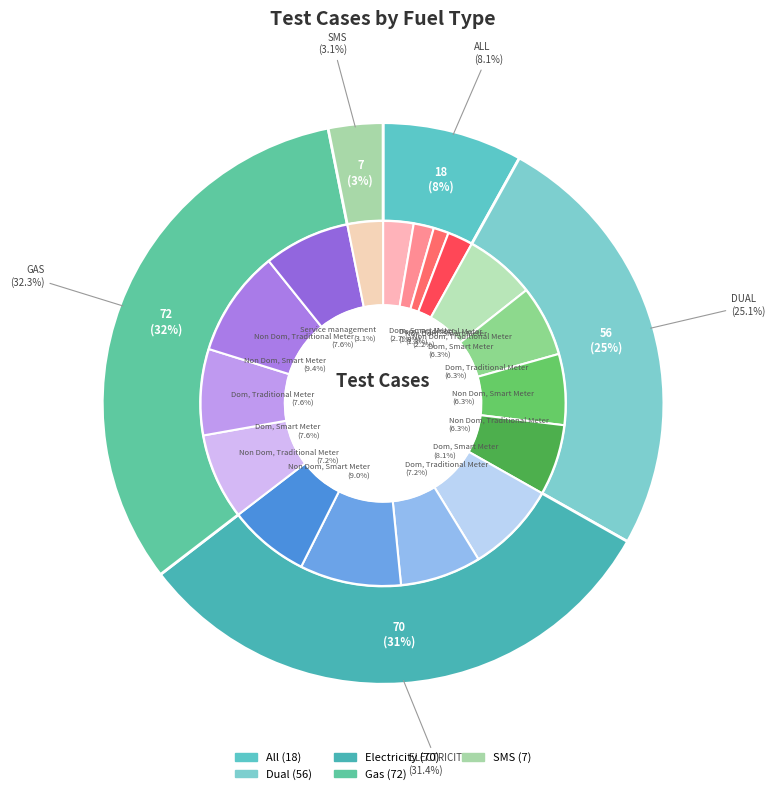

True or false: Dual accounts for 25% of the total.

True